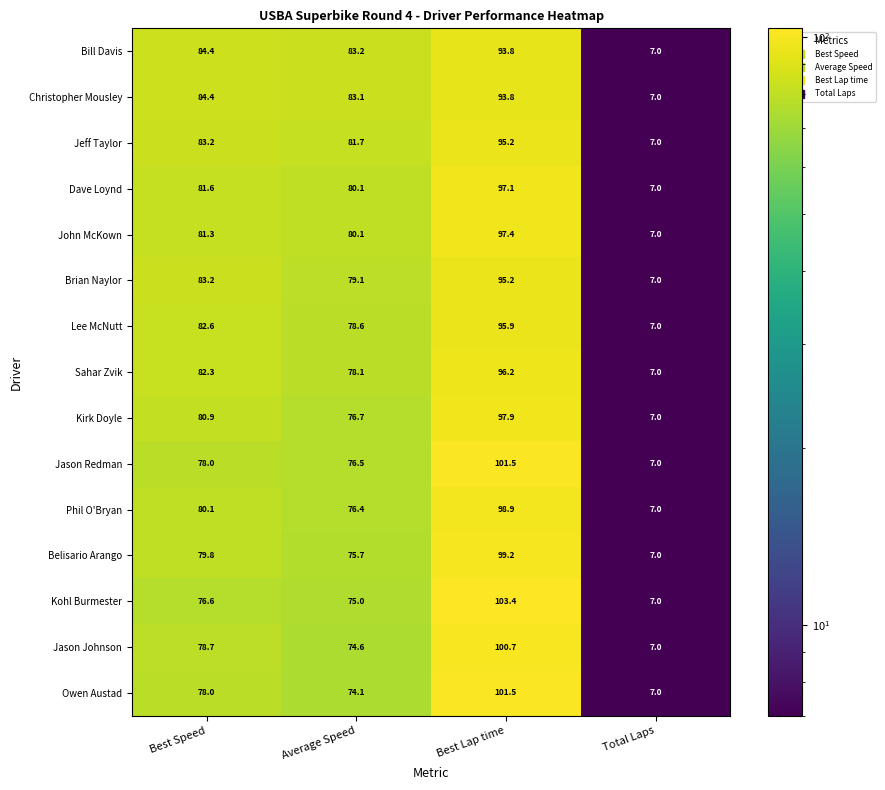

What is the sum of all Jason Redman values?

263.0